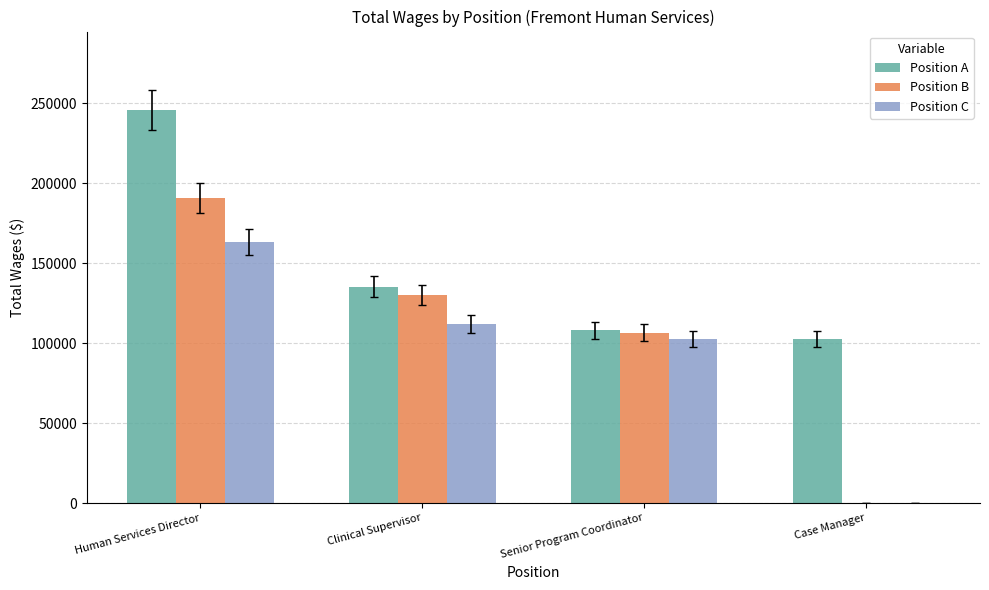

What is the sum of all Position B values?

427098